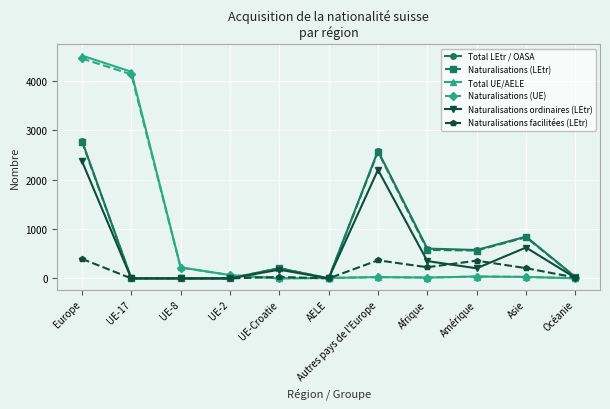

Is it true that Naturalisations facilitées (LEtr) equals 0 at AELE?

True